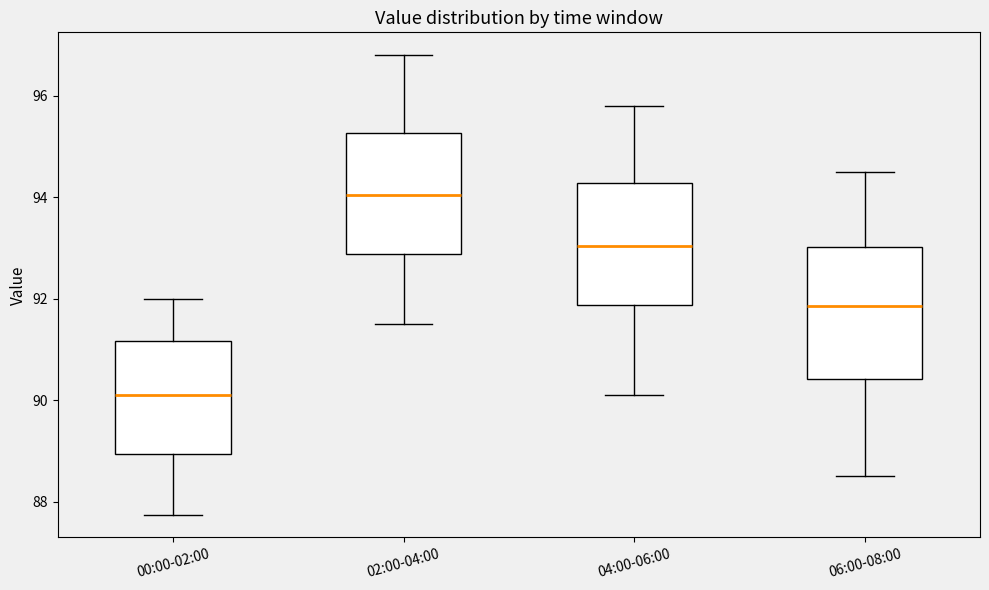

Where does the median line of the box for 00:00-02:00 sit on the y-axis? The values are not printed on the chart, so give them approximately, as read against the axis.

90.2